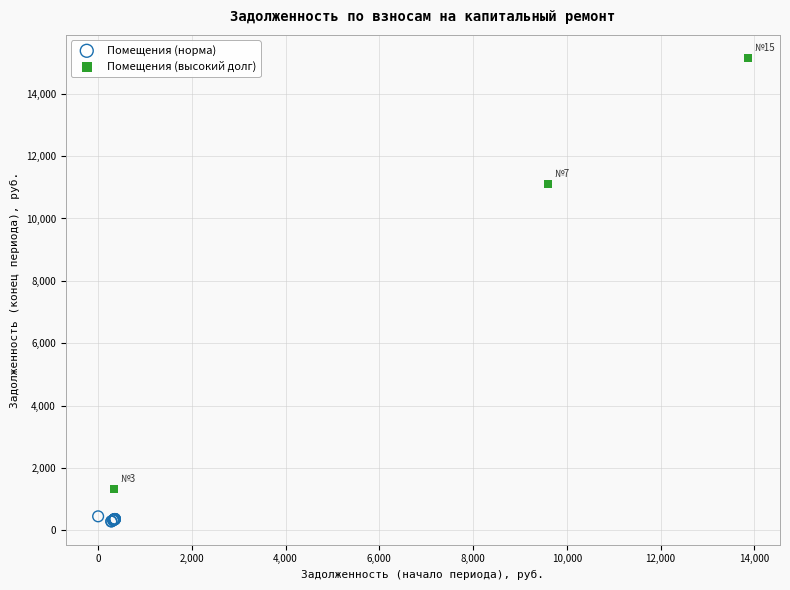

Which series contains the highest Y value?

Помещения (высокий долг)